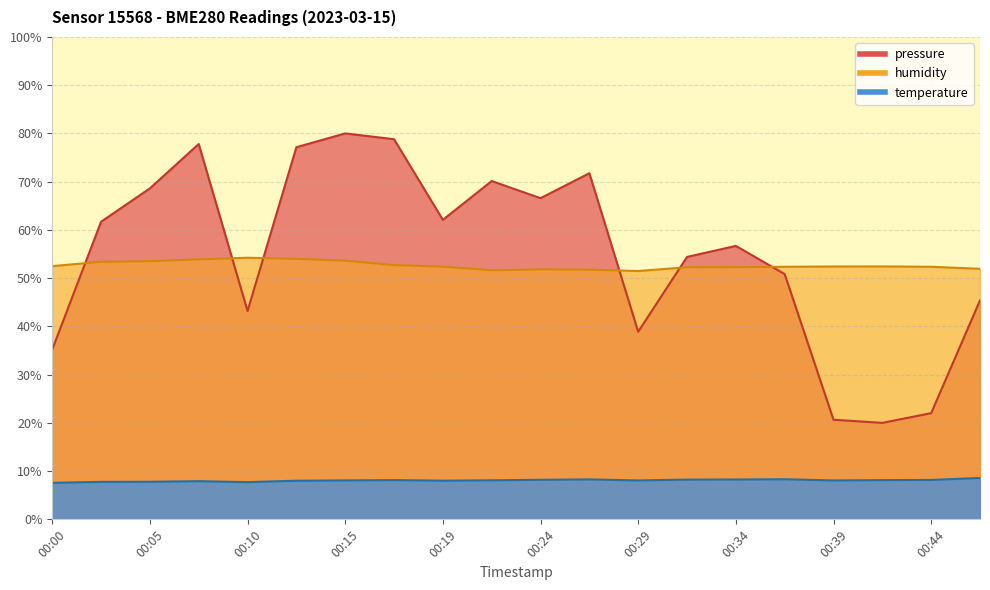

What is the difference between the maximum and minimum values in the humidity series?

2.8